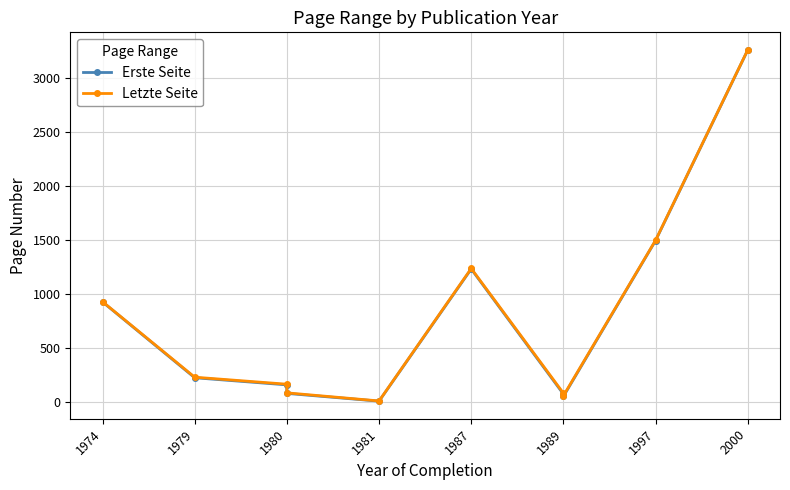

The Erste Seite series shows 158 at 1980. True or false?

True